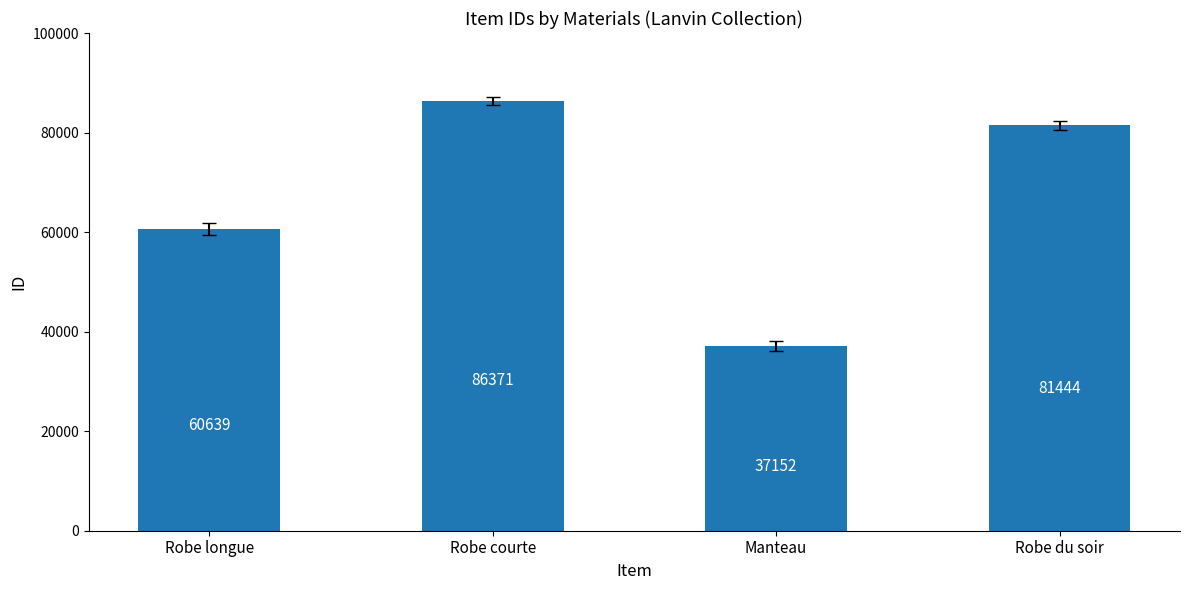

Reading left to right, transcribe all the data shown in this chart.

60639	86371	37152	81444